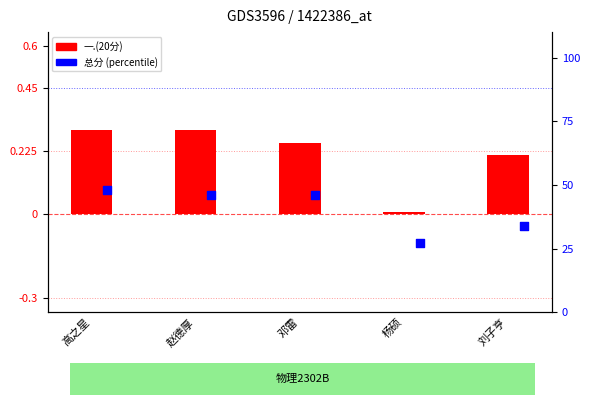

At which category is the sum across all series the highest?

高之星